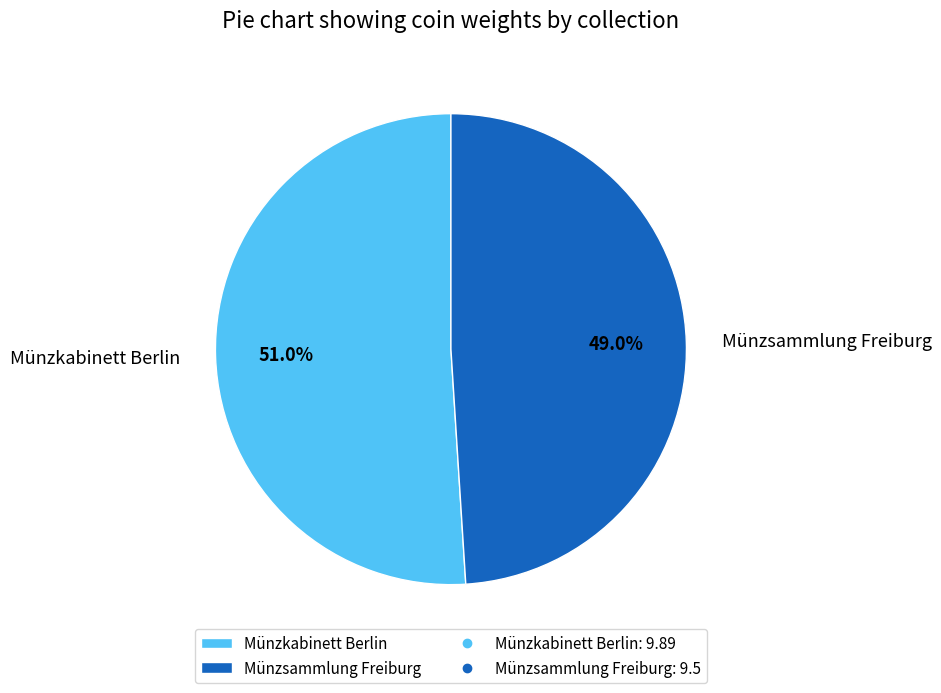

The Münzsammlung Freiburg slice represents 49% of the pie. True or false?

True